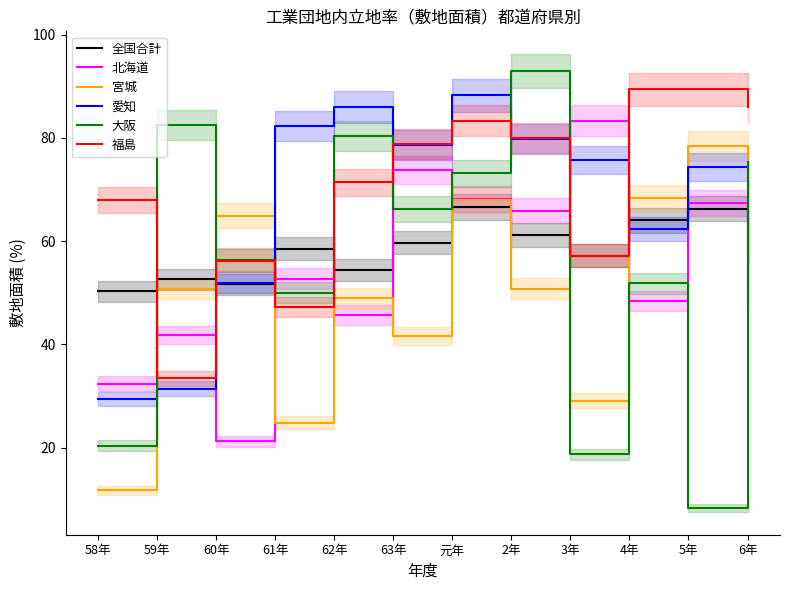

What is the difference between the maximum and minimum values in the 全国合計 series?

16.3